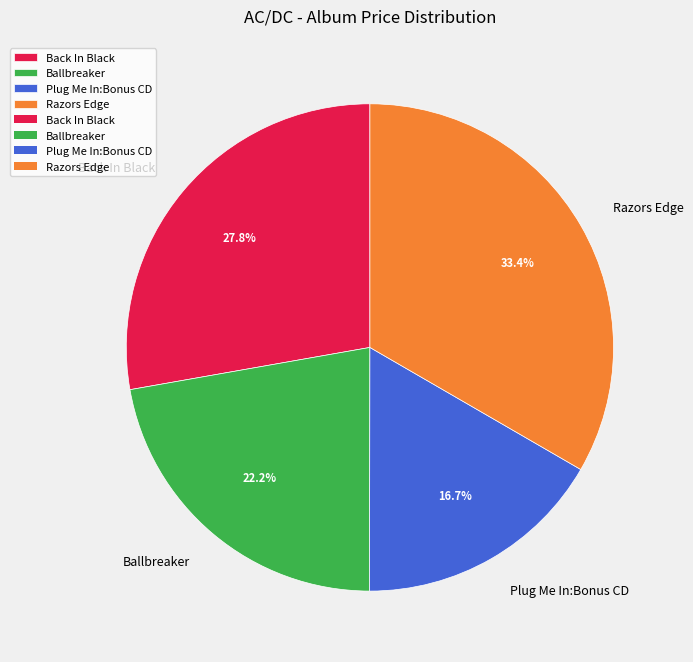

To the nearest percent, what is the combined percentage of Ballbreaker and Back In Black?

50%